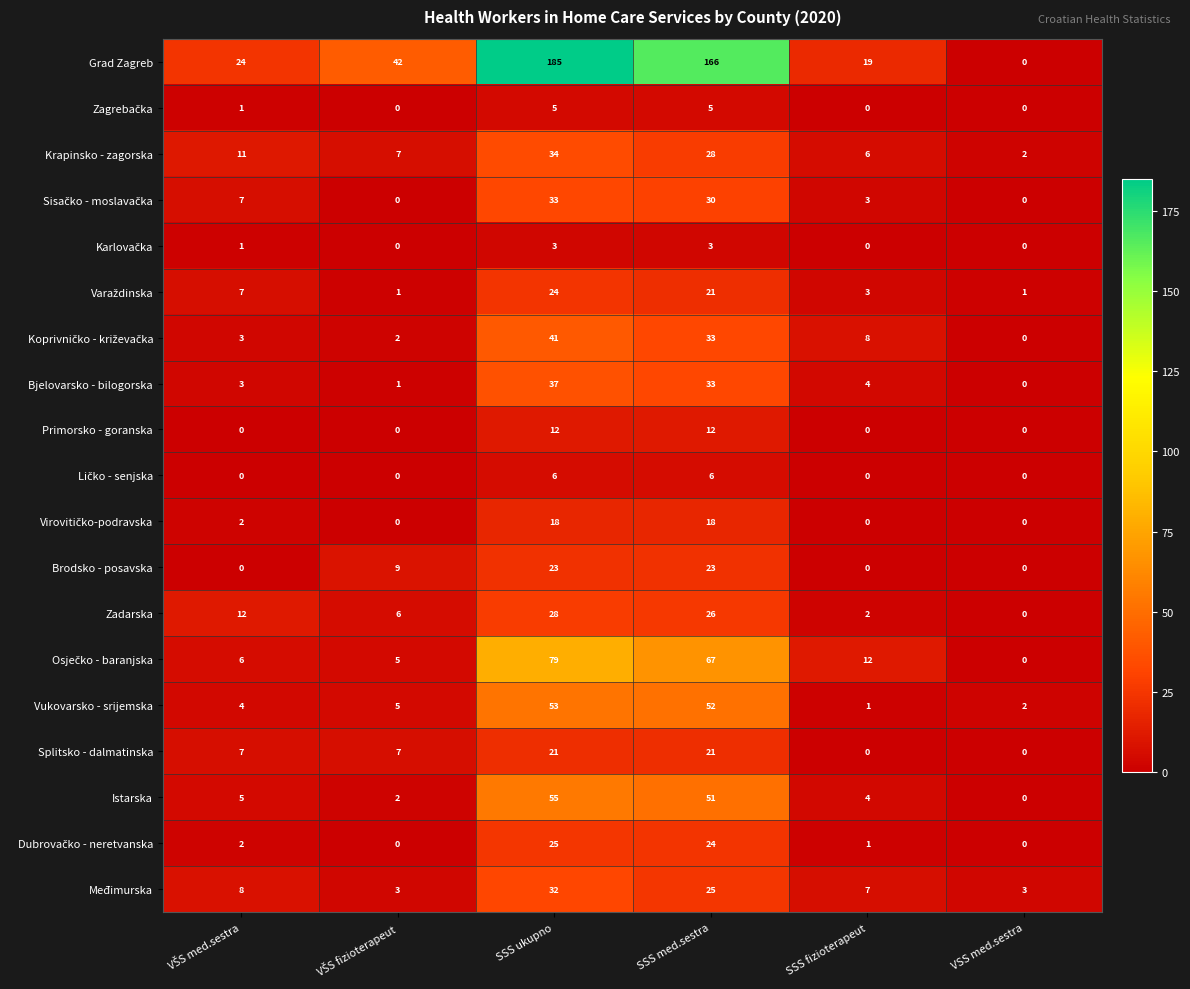

Is it true that Zadarska equals 2 at SSS fizioterapeut?

True